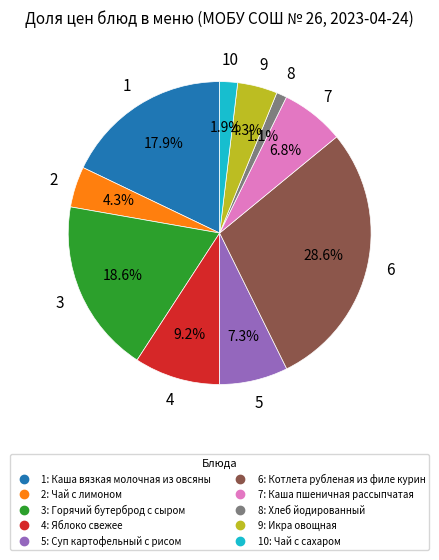

Is there a majority slice in this chart?

No